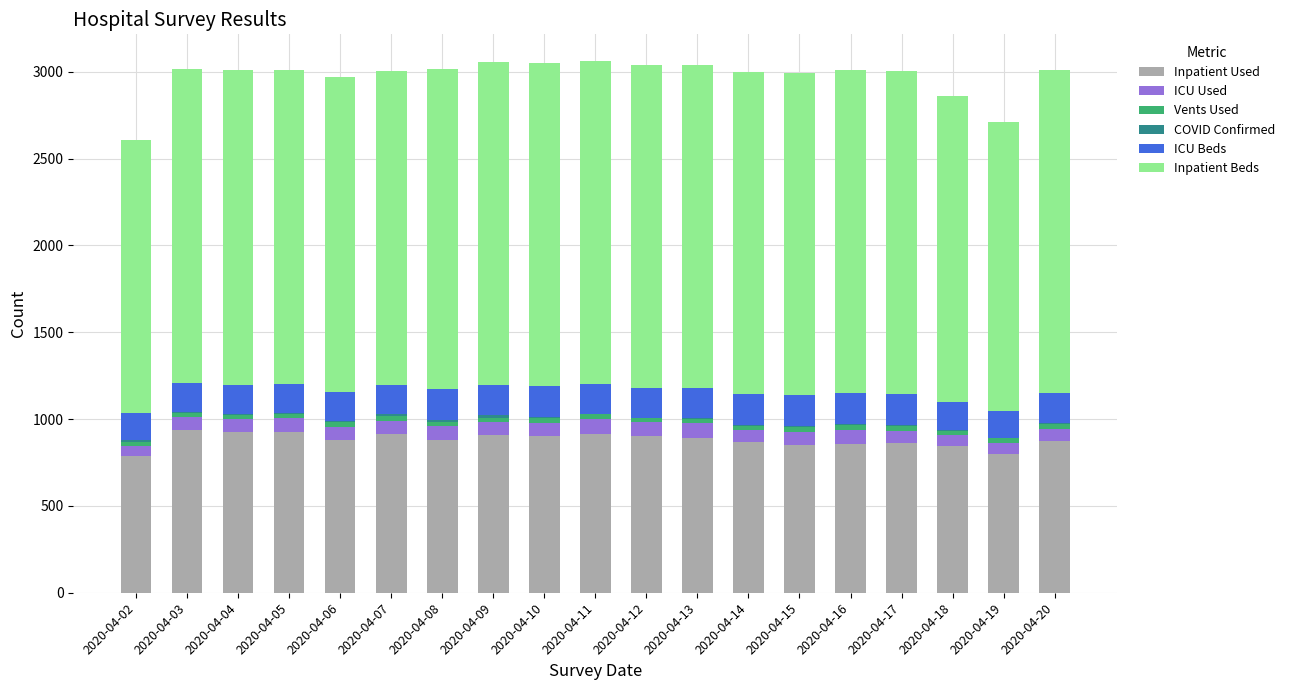

What is the highest value of the Inpatient Used series?

938